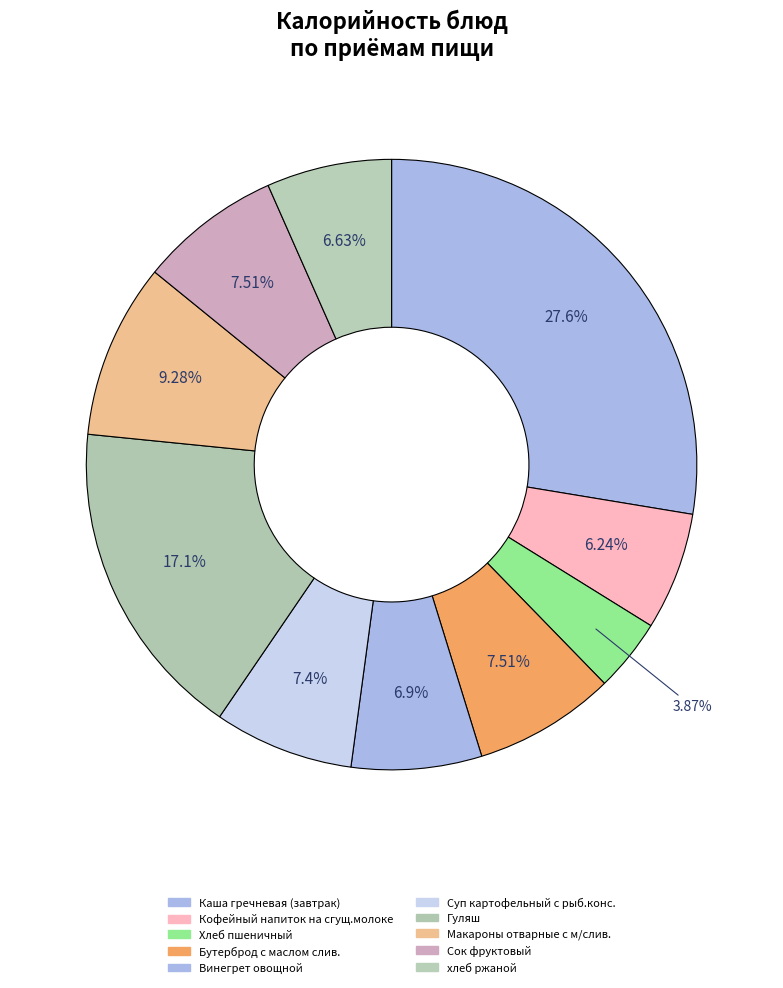

Which category has the smallest portion of the pie?

Хлеб пшеничный